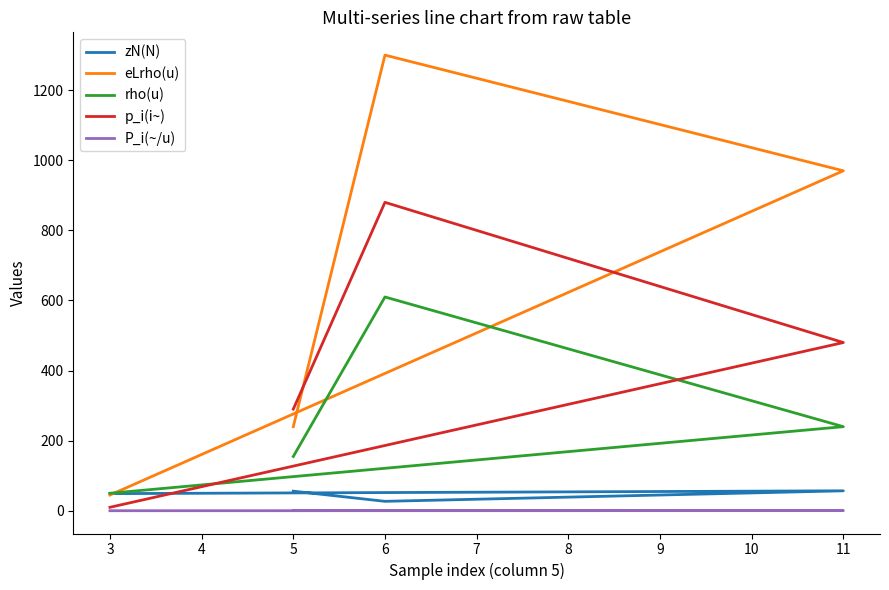

What is the difference between the second highest and minimum values in the eLrho(u) series?

925.0